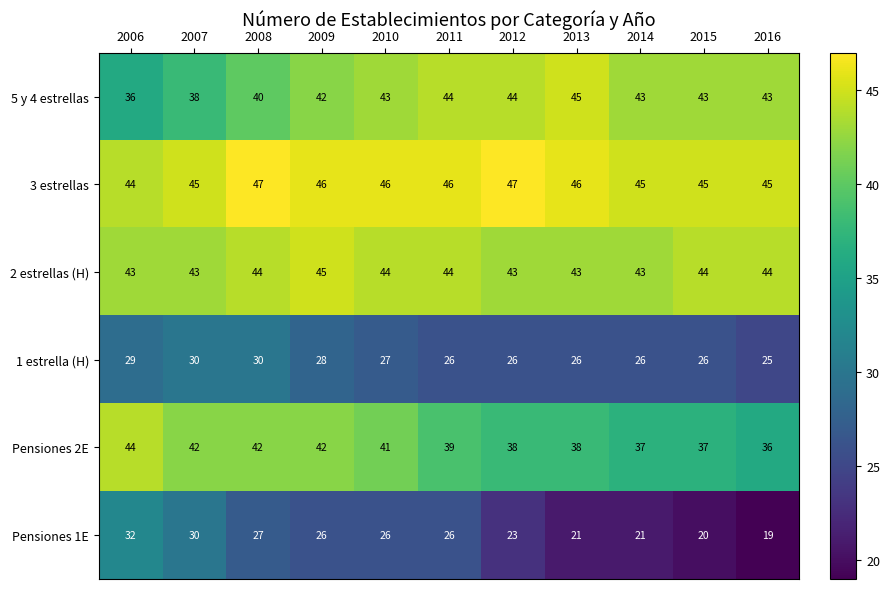

What is the approximate value of 1 estrella (H) at 2010?

27